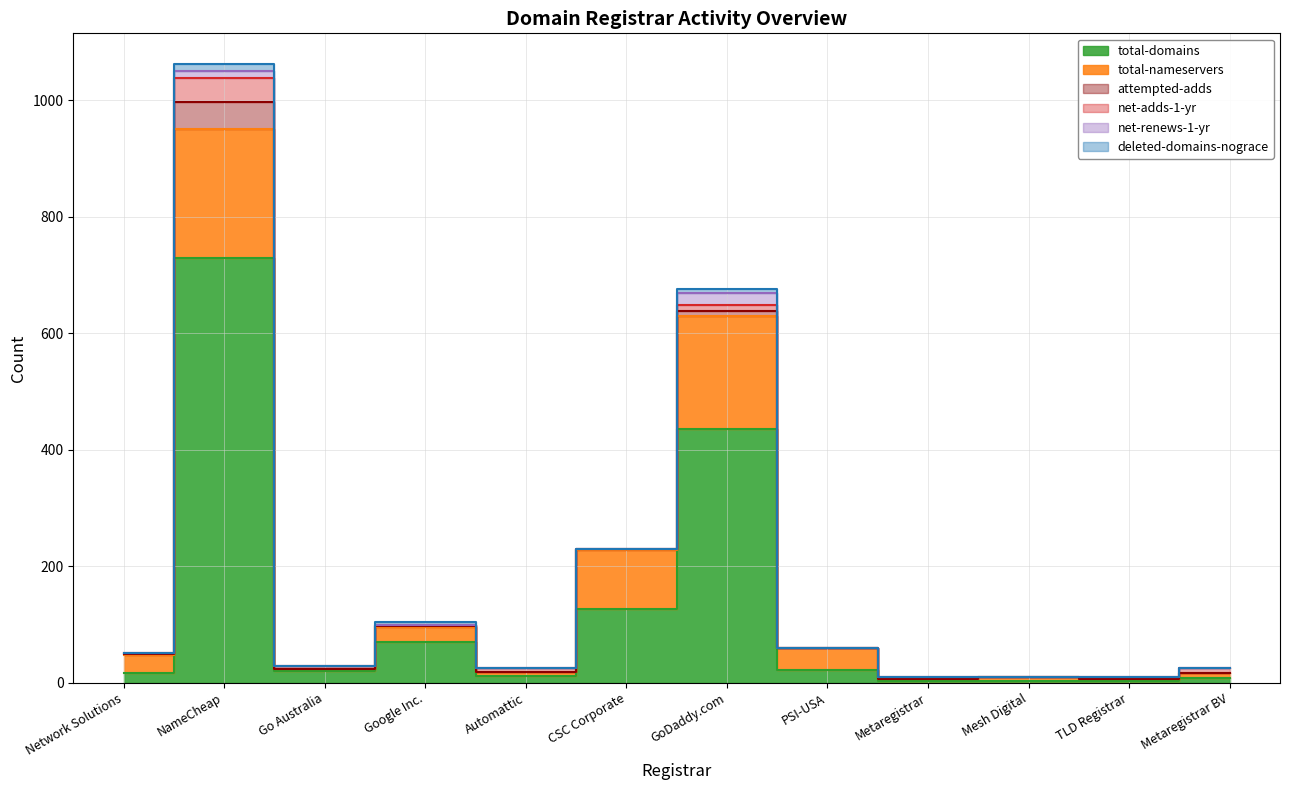

Reading right to left, transcribe all the data shown in this chart.

total-domains: 8	3	2	3	22	436	126	11	69	20	729	16
total-nameservers: 8	3	8	3	38	193	102	7	27	4	221	32
attempted-adds: 1	0	0	1	0	10	1	0	2	0	48	1
net-adds-1-yr: 8	3	0	3	0	9	0	7	1	4	41	1
net-renews-1-yr: 0	0	0	0	0	21	1	0	0	0	11	0
deleted-domains-nograce: 0	0	0	0	0	7	0	0	5	0	12	0